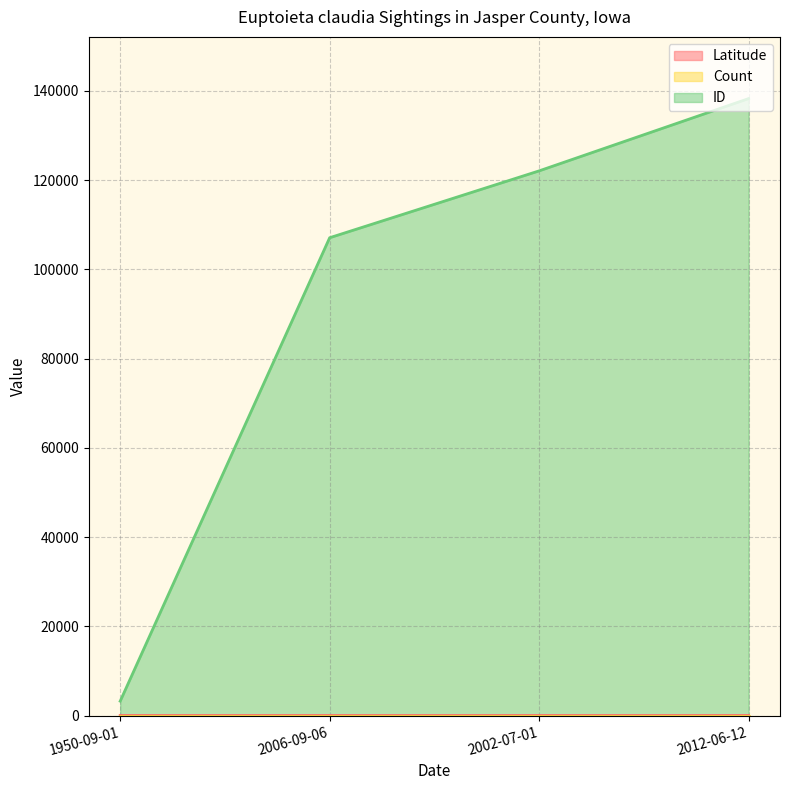

List the labels in order of ID value, smallest first.

1950-09-01, 2006-09-06, 2002-07-01, 2012-06-12